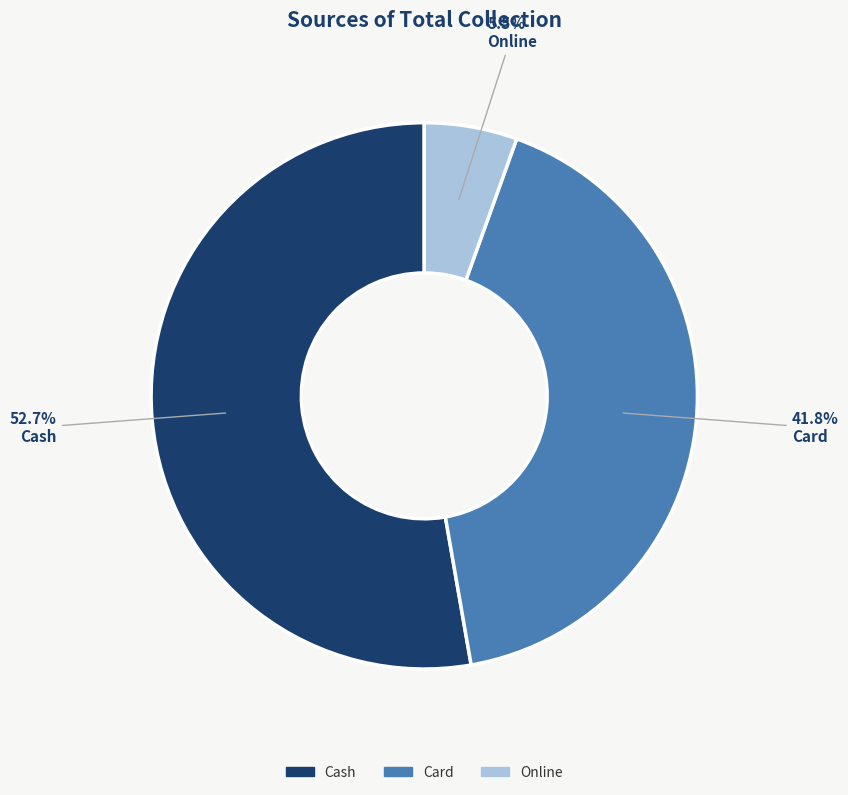

To the nearest percent, what portion does Card represent?

42%